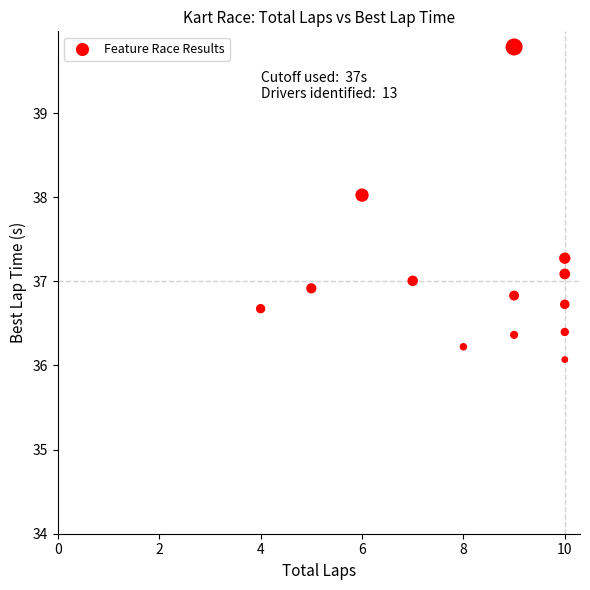

What is the range of X values (max minus min)?

6.0